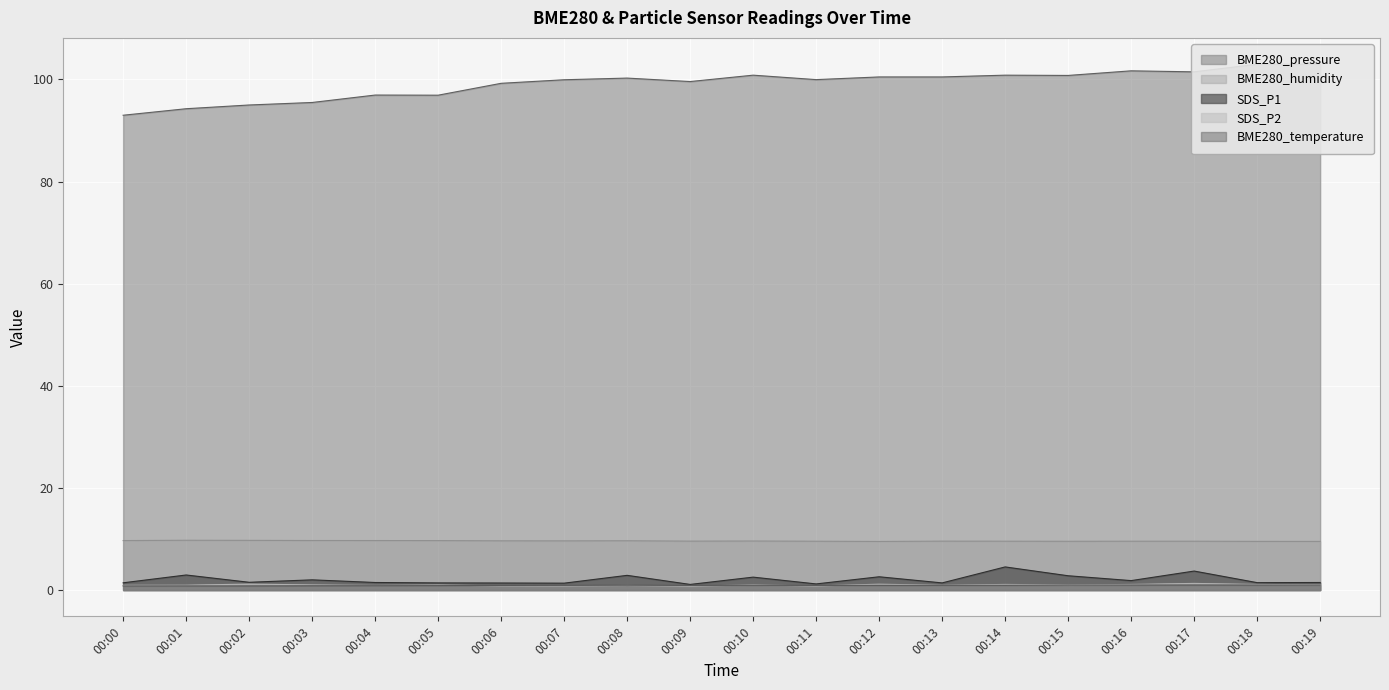

Reading left to right, what are all the values shown in this chart?

BME280_temperature: 00:00=0.8	00:01=0.8	00:02=0.8	00:03=0.8	00:04=0.8	00:05=0.9	00:06=0.9	00:07=0.9	00:08=0.9	00:09=0.9	00:10=0.9	00:11=0.9	00:12=0.9	00:13=0.9	00:14=0.9	00:15=1.0	00:16=1.0	00:17=1.0	00:18=1.0	00:19=1.0
BME280_humidity: 00:00=9.7	00:01=9.8	00:02=9.7	00:03=9.7	00:04=9.7	00:05=9.7	00:06=9.6	00:07=9.6	00:08=9.7	00:09=9.6	00:10=9.6	00:11=9.6	00:12=9.5	00:13=9.6	00:14=9.6	00:15=9.6	00:16=9.6	00:17=9.6	00:18=9.5	00:19=9.5
BME280_pressure: 00:00=93.0	00:01=94.3	00:02=95.0	00:03=95.5	00:04=97.0	00:05=96.9	00:06=99.3	00:07=100.0	00:08=100.3	00:09=99.6	00:10=100.8	00:11=100.0	00:12=100.5	00:13=100.5	00:14=100.8	00:15=100.8	00:16=101.7	00:17=101.5	00:18=103.0	00:19=103.0
SDS_P1: 00:00=1.4	00:01=3.0	00:02=1.5	00:03=2.0	00:04=1.5	00:05=1.4	00:06=1.4	00:07=1.4	00:08=2.9	00:09=1.1	00:10=2.5	00:11=1.2	00:12=2.6	00:13=1.4	00:14=4.5	00:15=2.8	00:16=1.9	00:17=3.7	00:18=1.4	00:19=1.5
SDS_P2: 00:00=0.9	00:01=0.9	00:02=1.2	00:03=1.0	00:04=0.9	00:05=1.0	00:06=0.8	00:07=0.8	00:08=0.9	00:09=0.8	00:10=1.0	00:11=0.8	00:12=1.1	00:13=0.9	00:14=1.1	00:15=1.0	00:16=1.1	00:17=1.3	00:18=1.1	00:19=1.0